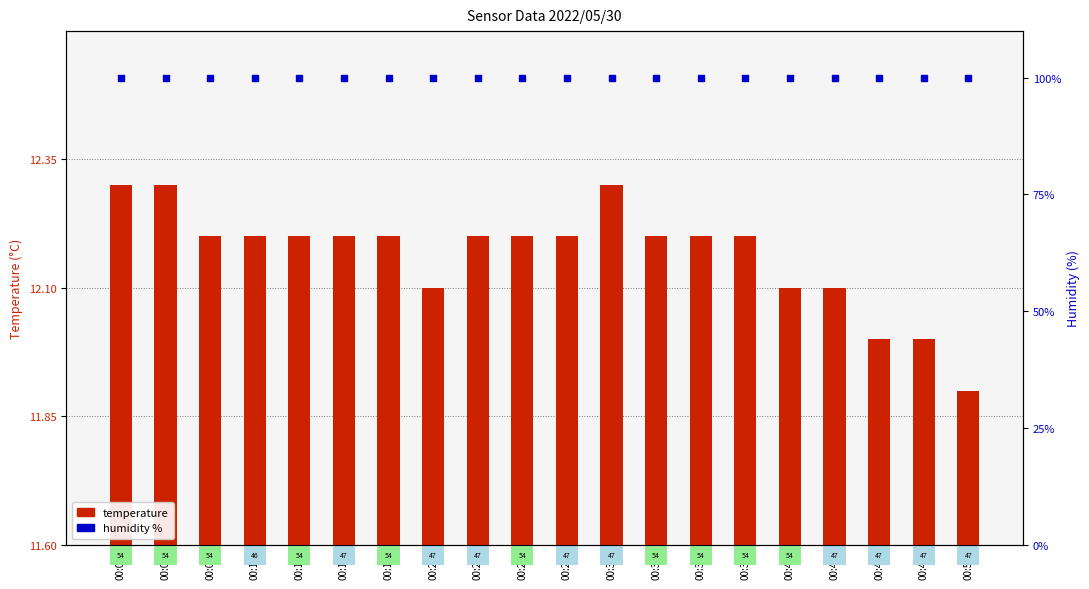

Which series has the largest Y range (max minus min)?

temperature